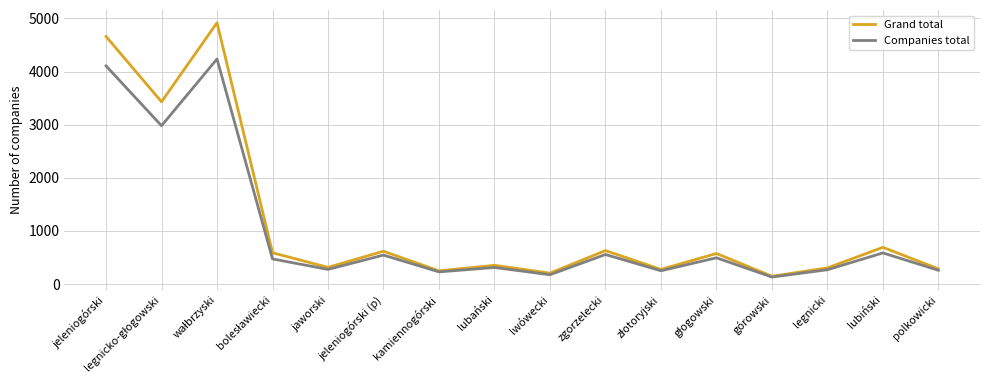

The value of Grand total at jeleniogórski is 4661. True or false?

True